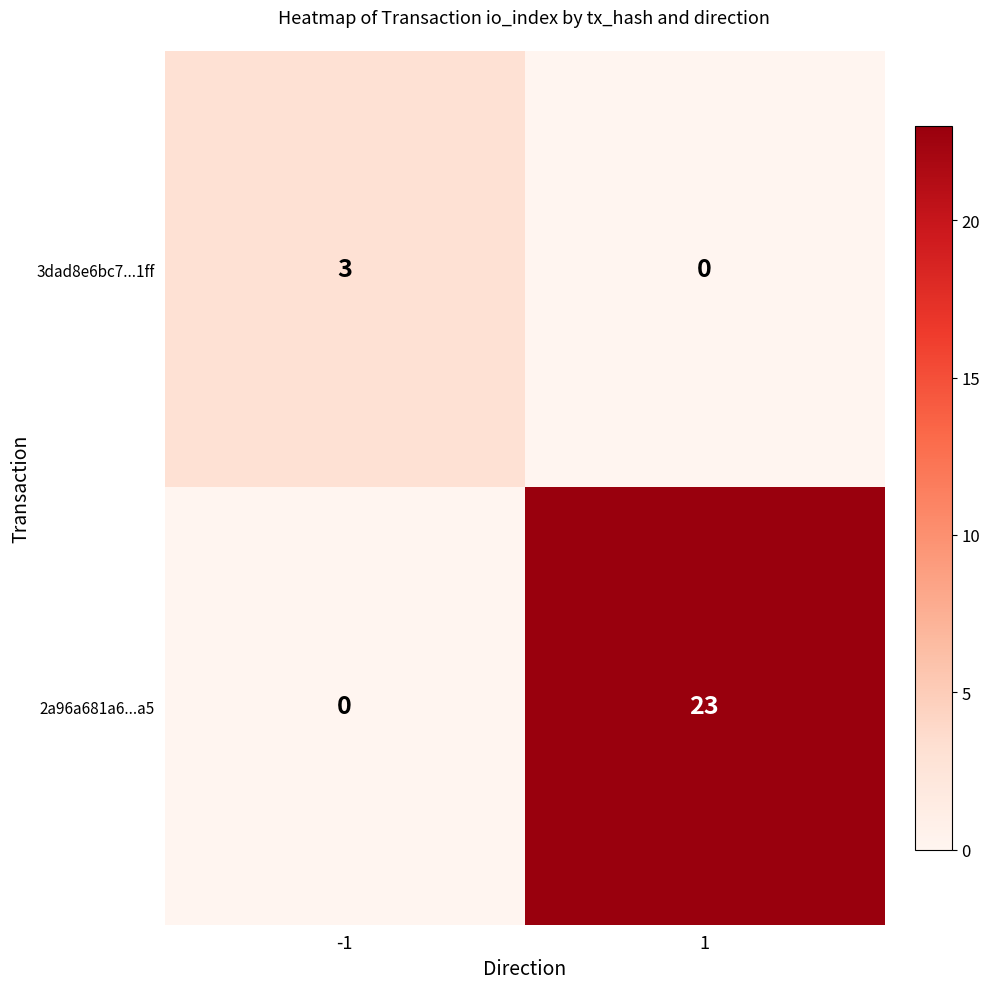

Which series has the largest range (max minus min)?

2a96a681a6...a5